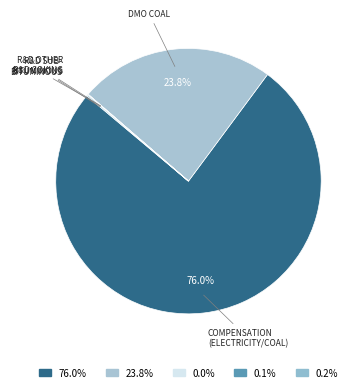

Which category has the biggest portion of the pie?

Compensation for Below-Market Prices (Coal/Electricity-Households)